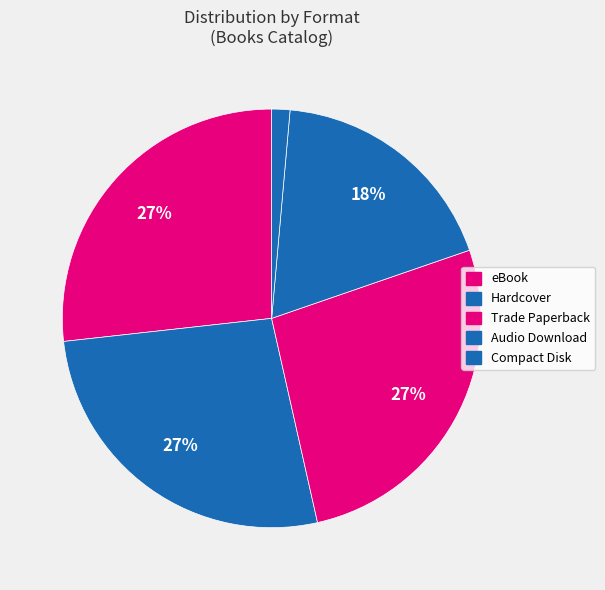

Rank the categories by value from highest to lowest.

Hardcover, Trade Paperback, eBook, Audio Download, Compact Disk